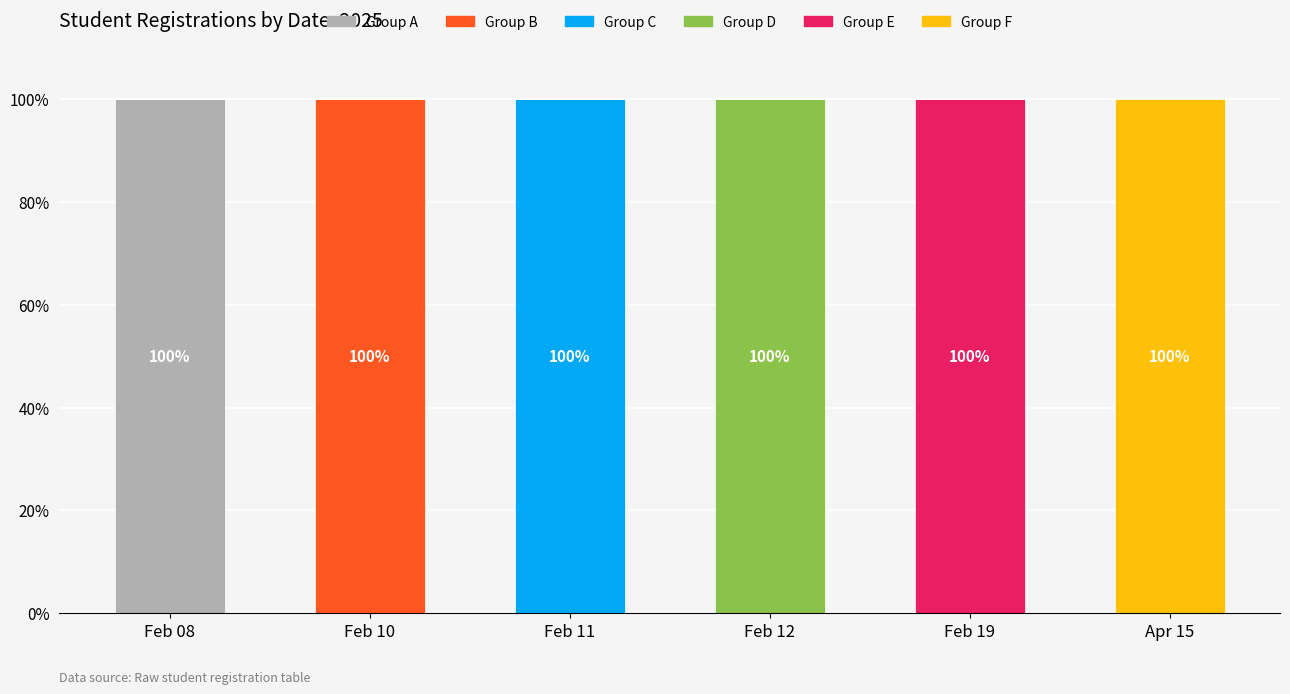

How many series are shown in this chart?

6